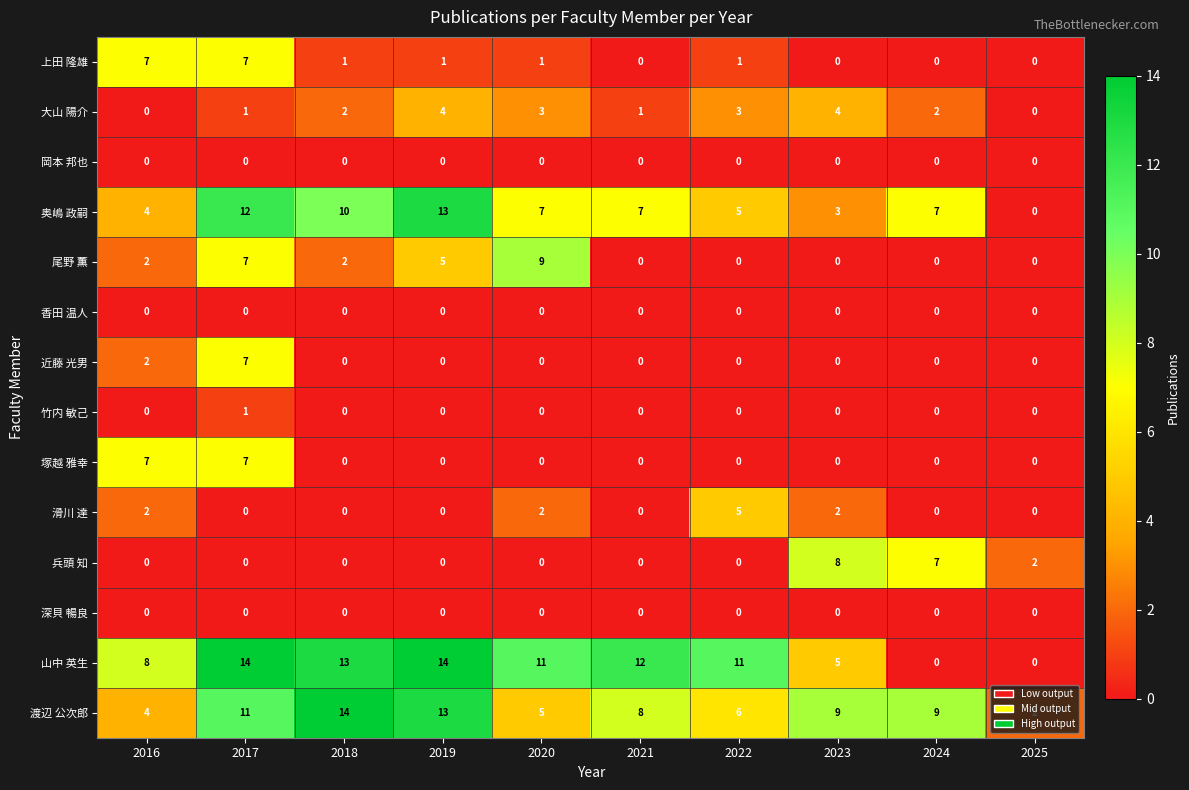

At how many categories does at least one series exceed 13?

3